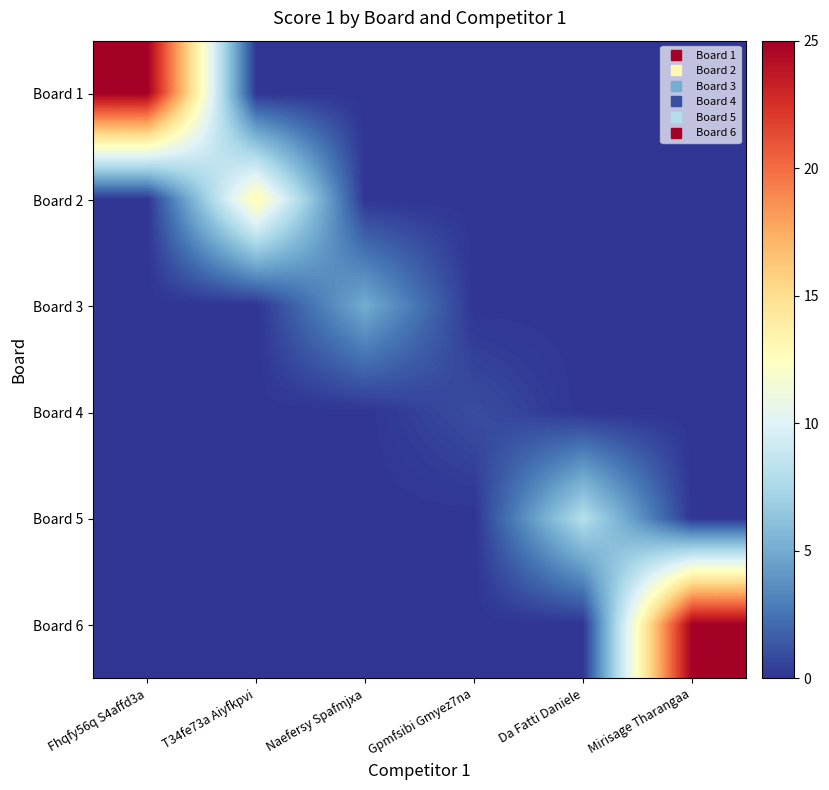

Reading left to right, extract all data points from this chart.

Board 1: Fhqfy56q S4affd3a=25	T34fe73a Aiyfkpvi=0	Naefersy Spafmjxa=0	Gpmfsibi Gmyez7na=0	Da Fatti Daniele=0	Mirisage Tharangaa=0
Board 2: Fhqfy56q S4affd3a=0	T34fe73a Aiyfkpvi=13	Naefersy Spafmjxa=0	Gpmfsibi Gmyez7na=0	Da Fatti Daniele=0	Mirisage Tharangaa=0
Board 3: Fhqfy56q S4affd3a=0	T34fe73a Aiyfkpvi=0	Naefersy Spafmjxa=5	Gpmfsibi Gmyez7na=0	Da Fatti Daniele=0	Mirisage Tharangaa=0
Board 4: Fhqfy56q S4affd3a=0	T34fe73a Aiyfkpvi=0	Naefersy Spafmjxa=0	Gpmfsibi Gmyez7na=1	Da Fatti Daniele=0	Mirisage Tharangaa=0
Board 5: Fhqfy56q S4affd3a=0	T34fe73a Aiyfkpvi=0	Naefersy Spafmjxa=0	Gpmfsibi Gmyez7na=0	Da Fatti Daniele=8	Mirisage Tharangaa=0
Board 6: Fhqfy56q S4affd3a=0	T34fe73a Aiyfkpvi=0	Naefersy Spafmjxa=0	Gpmfsibi Gmyez7na=0	Da Fatti Daniele=0	Mirisage Tharangaa=25